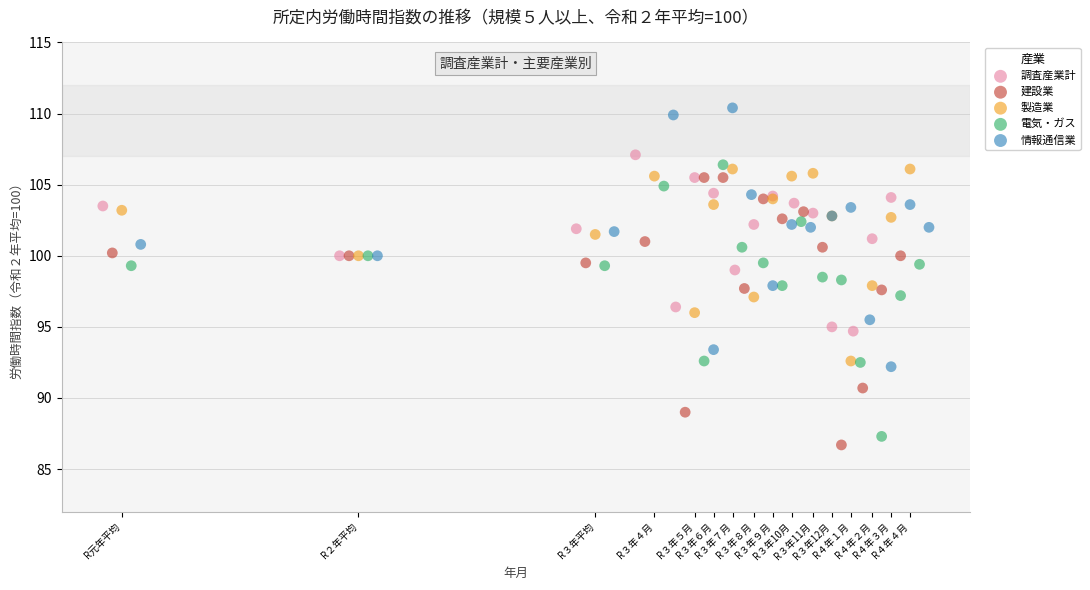

Which series reaches the maximum Y coordinate?

情報通信業